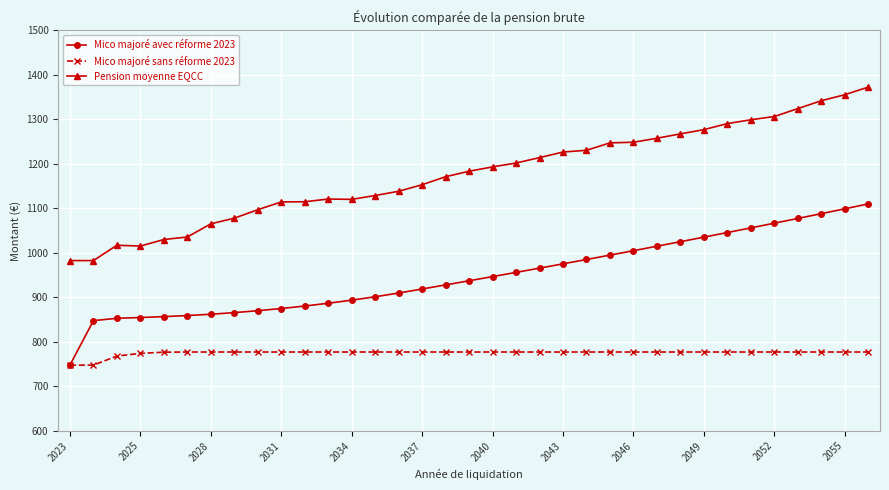

List the series in order of their overall mean, highest first.

Pension moyenne EQCC, Mico majoré avec réforme 2023, Mico majoré sans réforme 2023